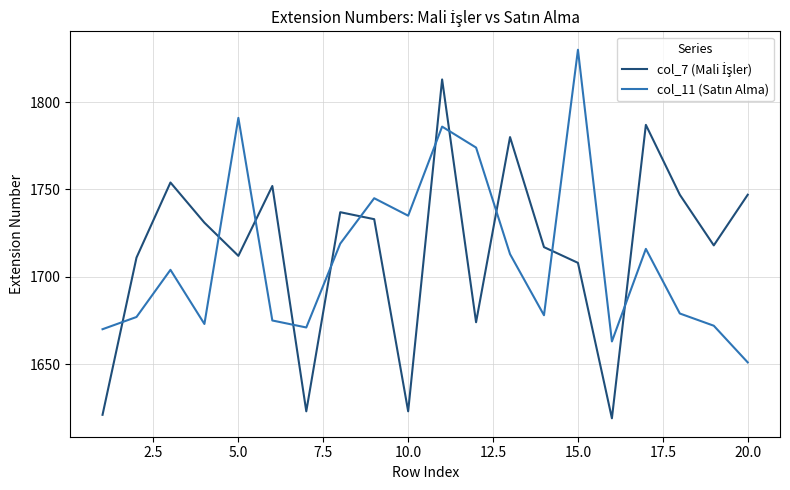

What is the smallest value displayed?

1619